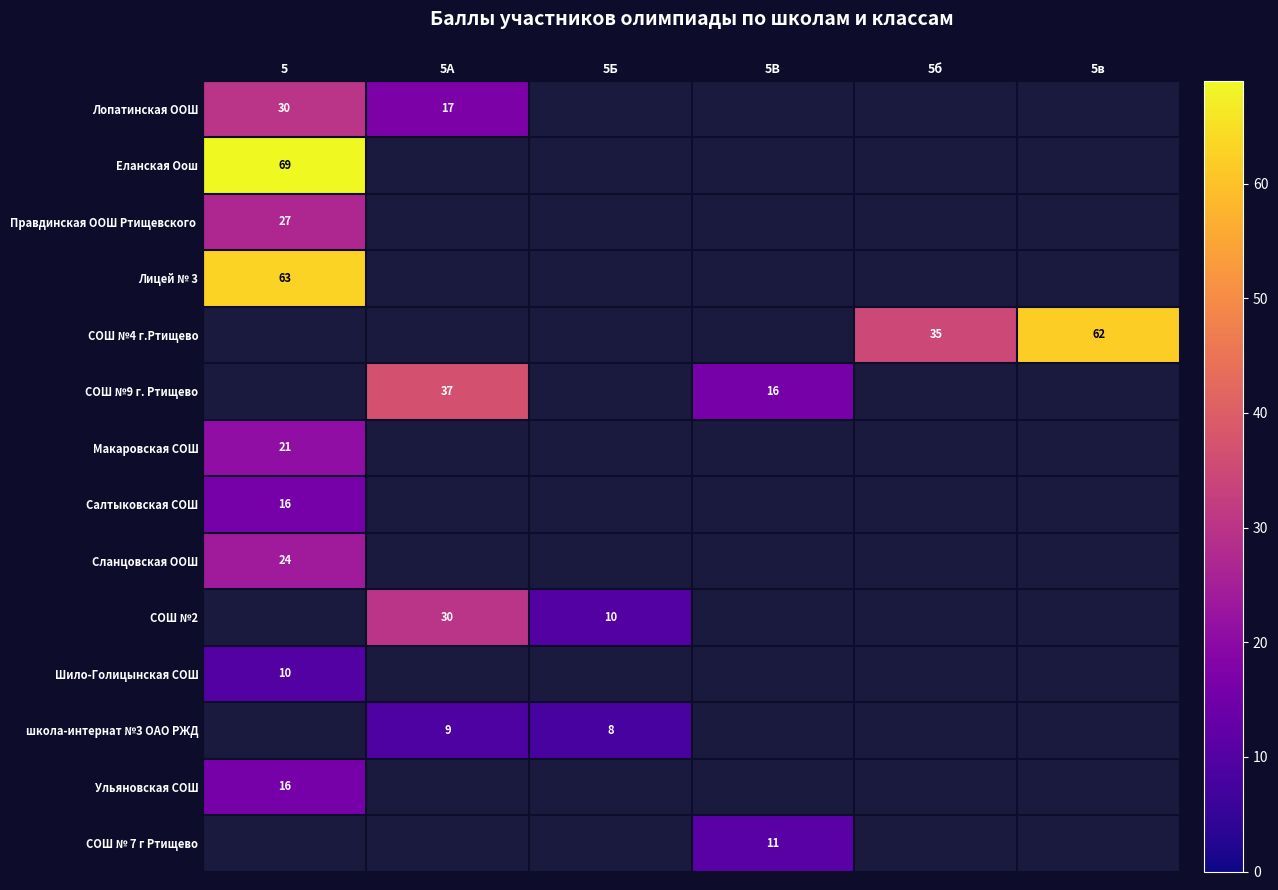

The value of Лопатинская ООШ at 5 is 45. True or false?

False